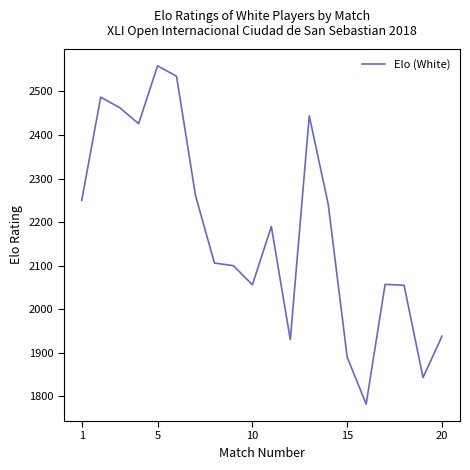

What is the average value?

2181